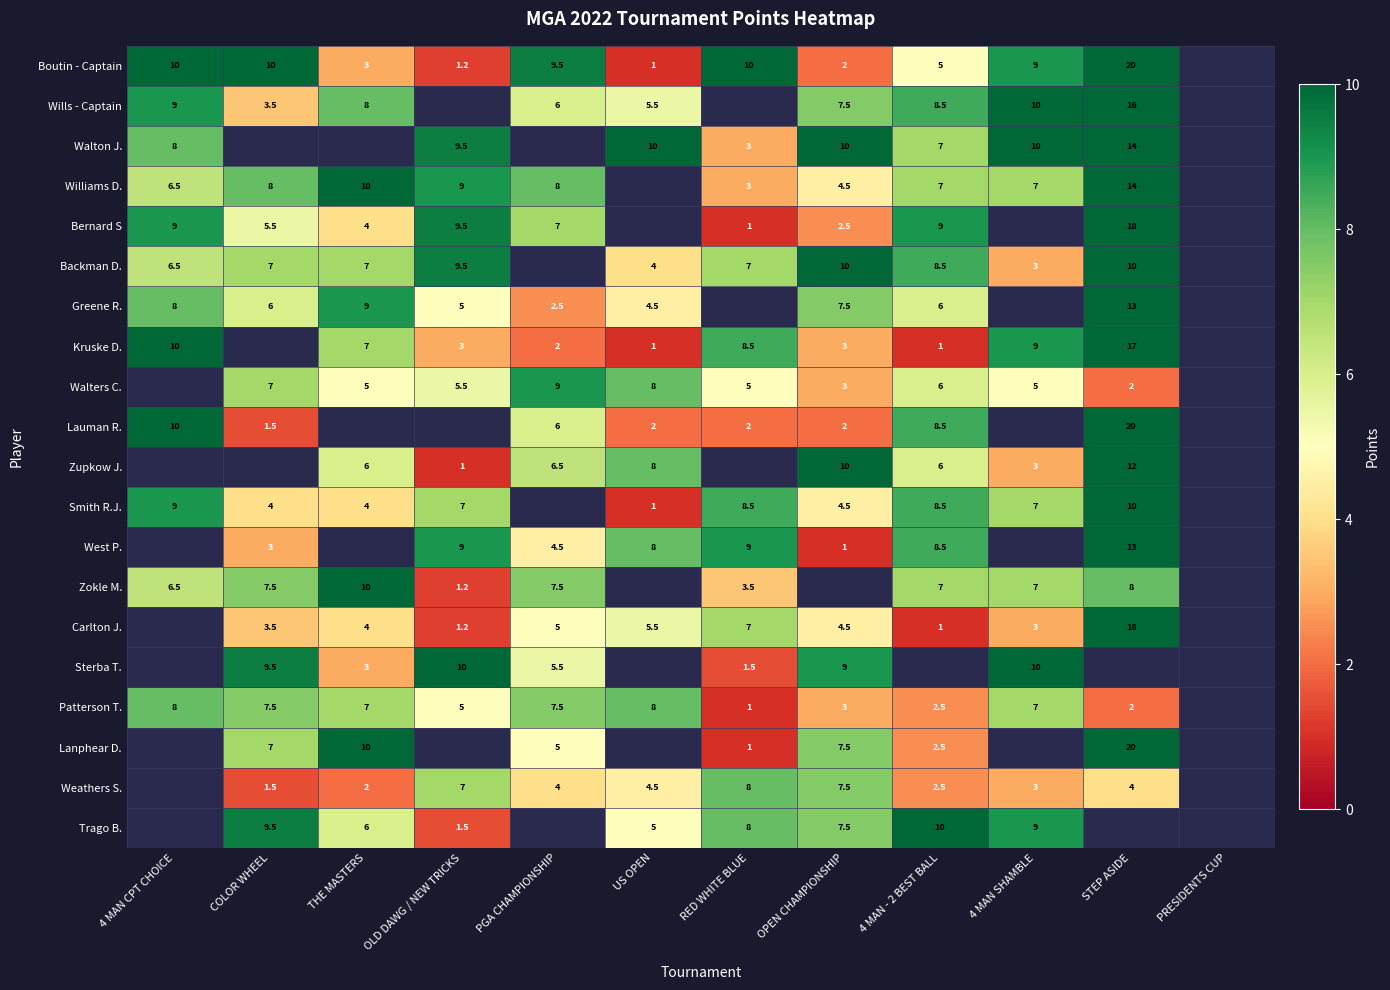

True or false: Kruske D. has a value of 9.0 at 4 MAN SHAMBLE.

True